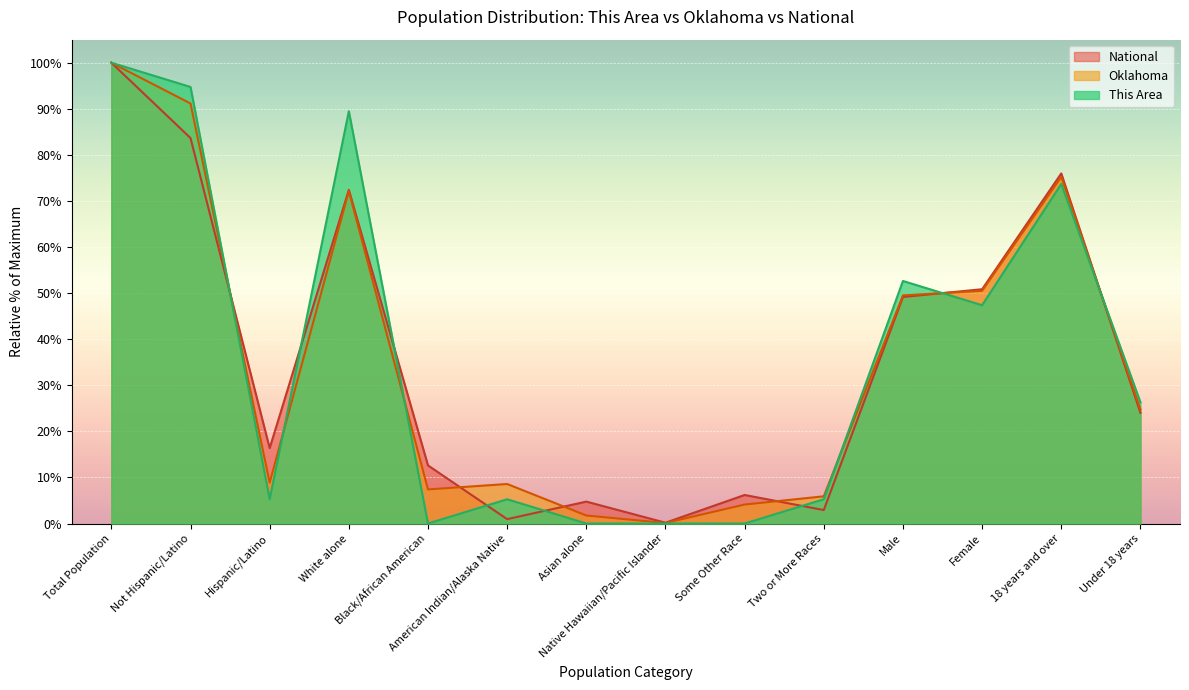

At which category does Oklahoma reach its first local peak?

White alone